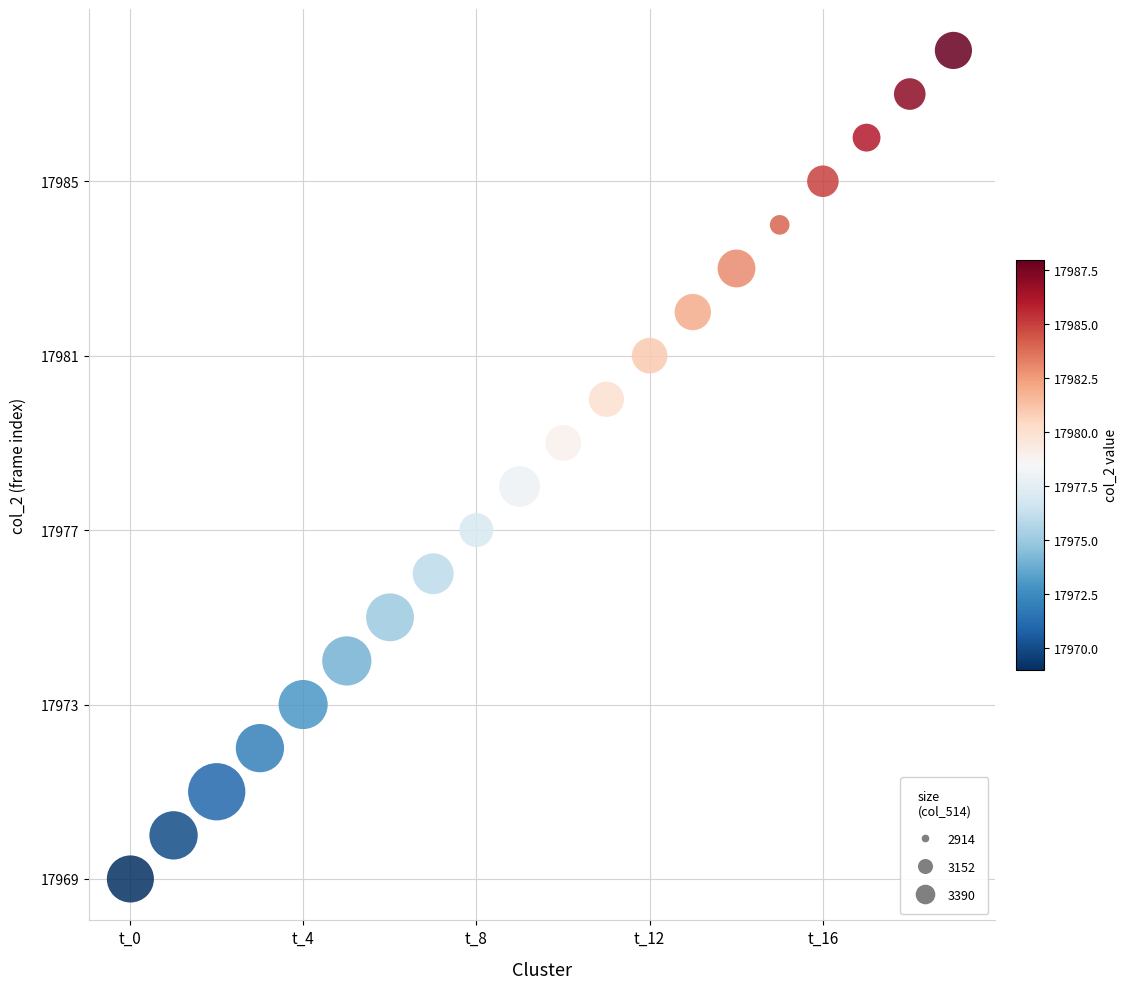

What is the range of Y values (max minus min)?

19